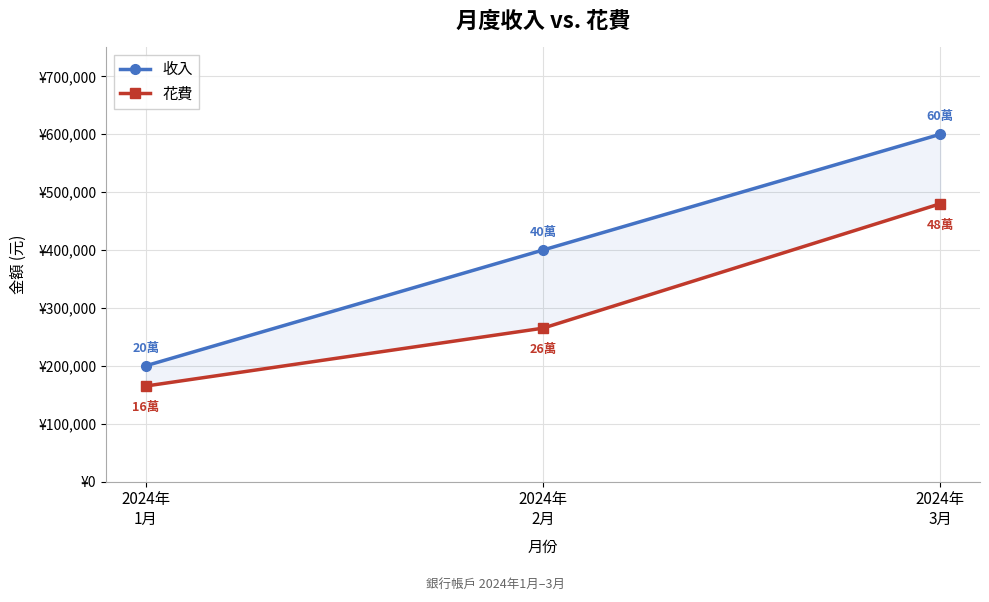

What is the label of the 3rd point from the left?

2024年
3月